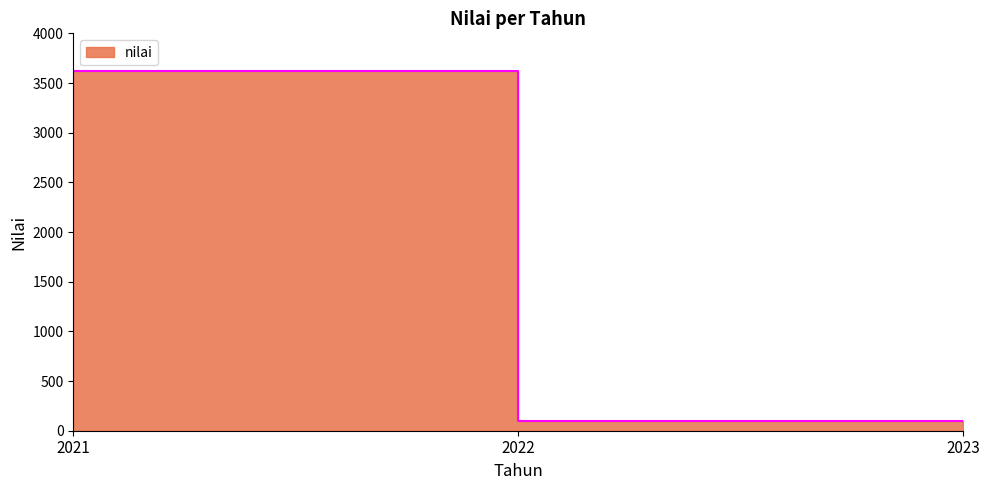

True or false: the data shows 727.8 at 2021.

False